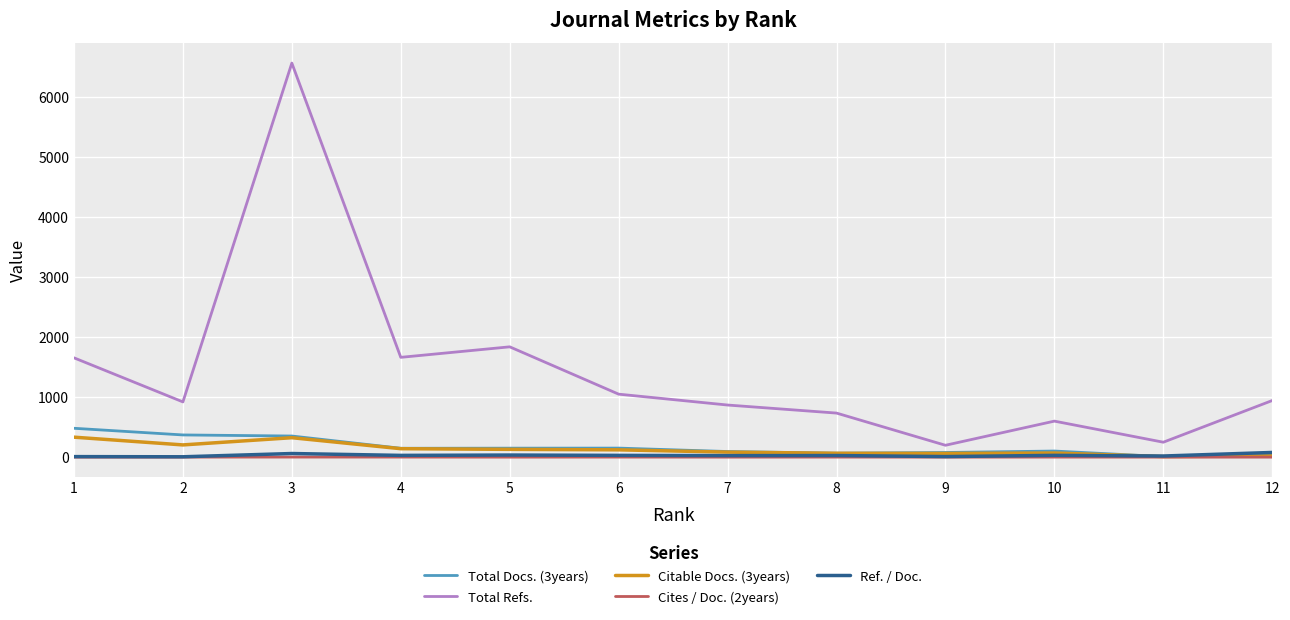

What is the greatest value displayed?

6561.0